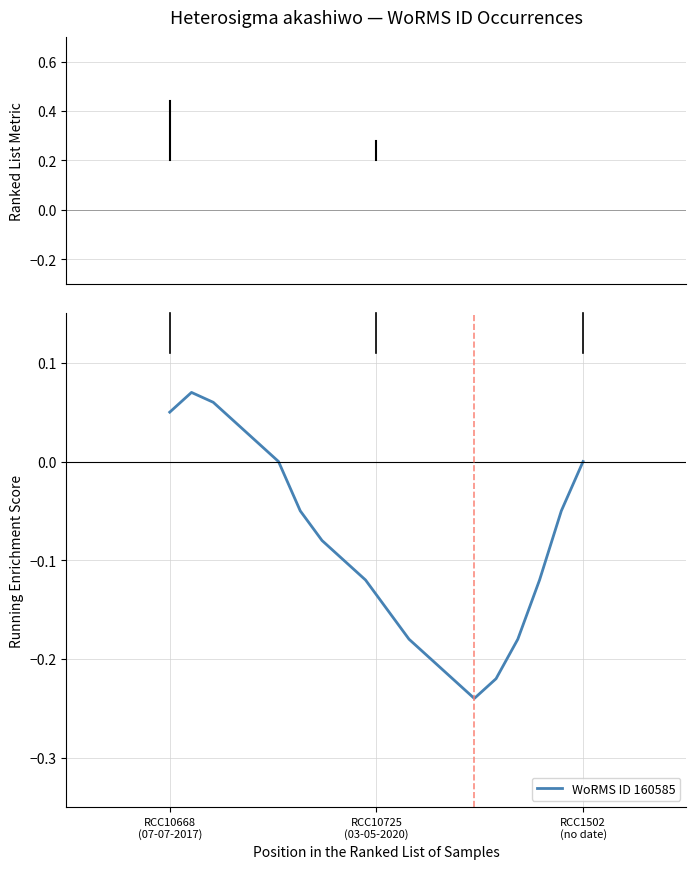

What is the difference between the maximum and minimum values?

0.3